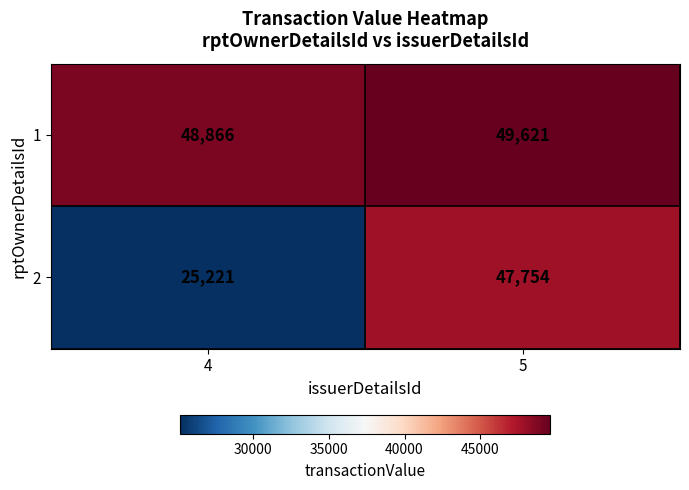

What is the sum of the 1 values at 5 and 4?

98487